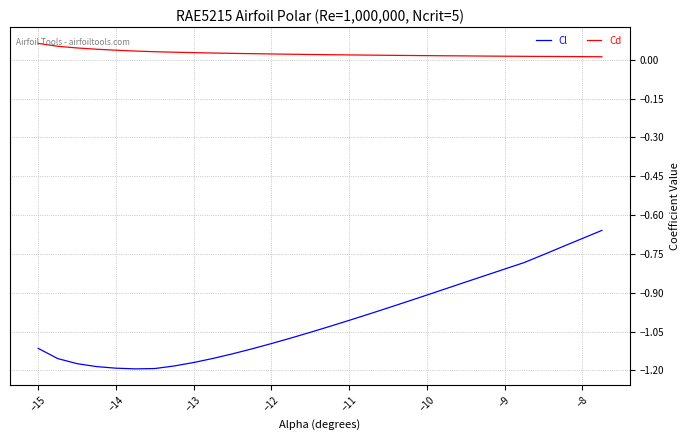

Which series has the widest spread of values?

Cl